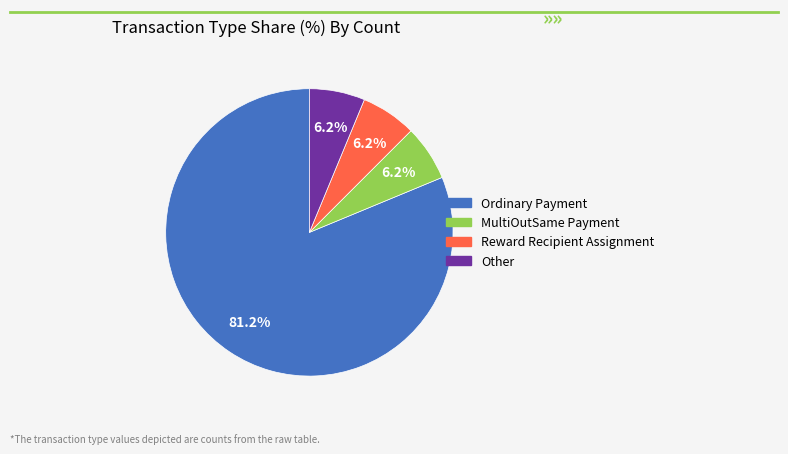

Which has a higher value, Other or Ordinary Payment?

Ordinary Payment